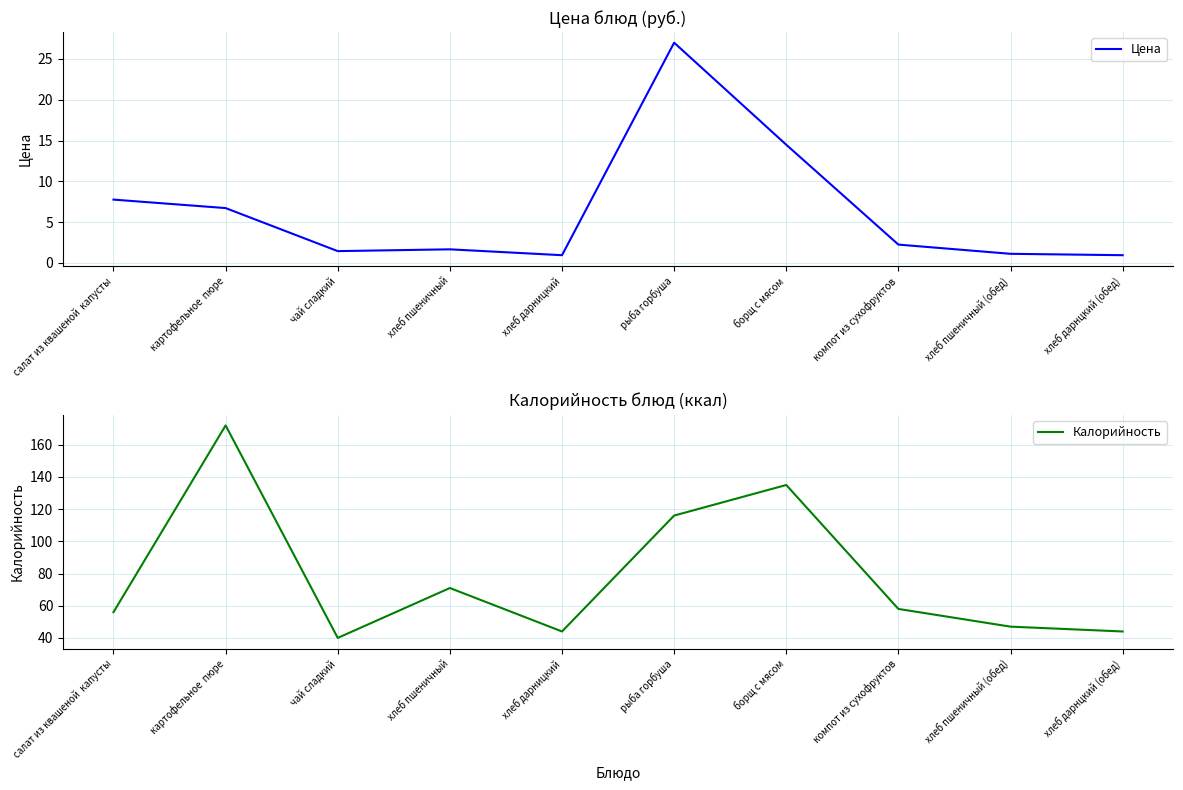

At which label is Калорийность closest to 106?

рыба горбуша